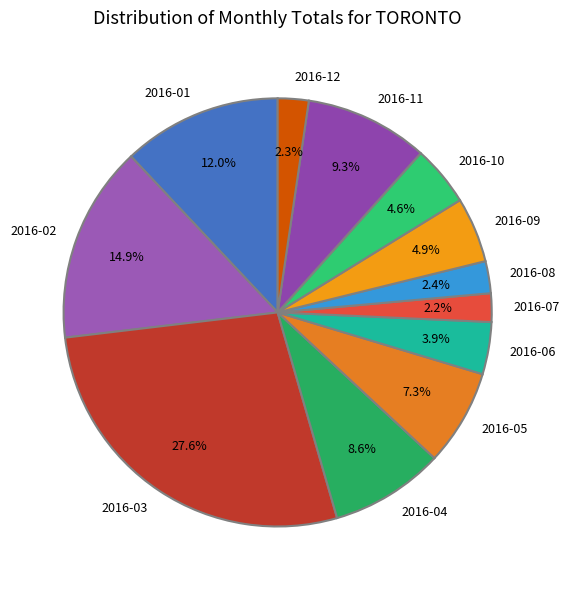

How many slices are in this pie chart?

12